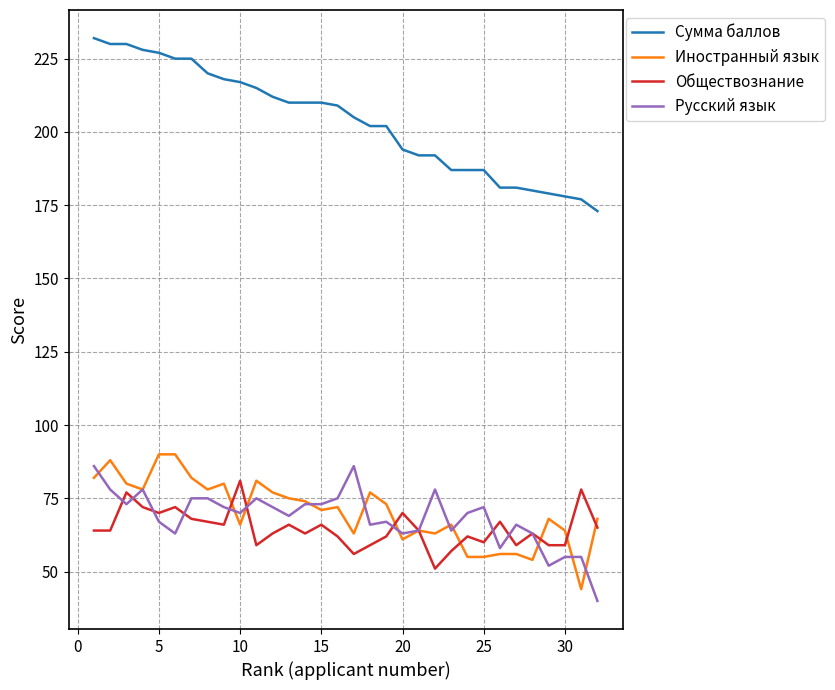

True or false: Обществознание has more than 0 interior local peaks.

True